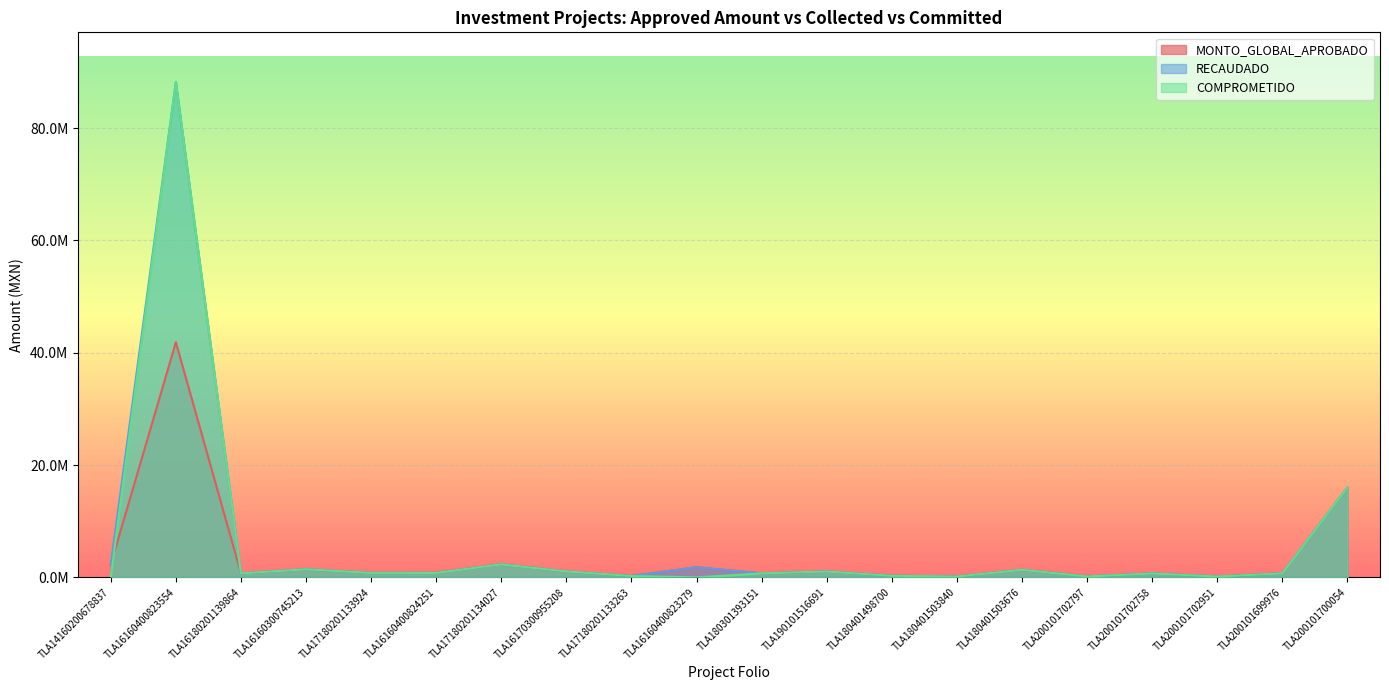

What is the value of the RECAUDADO point at the 14th from the left?

149267.1